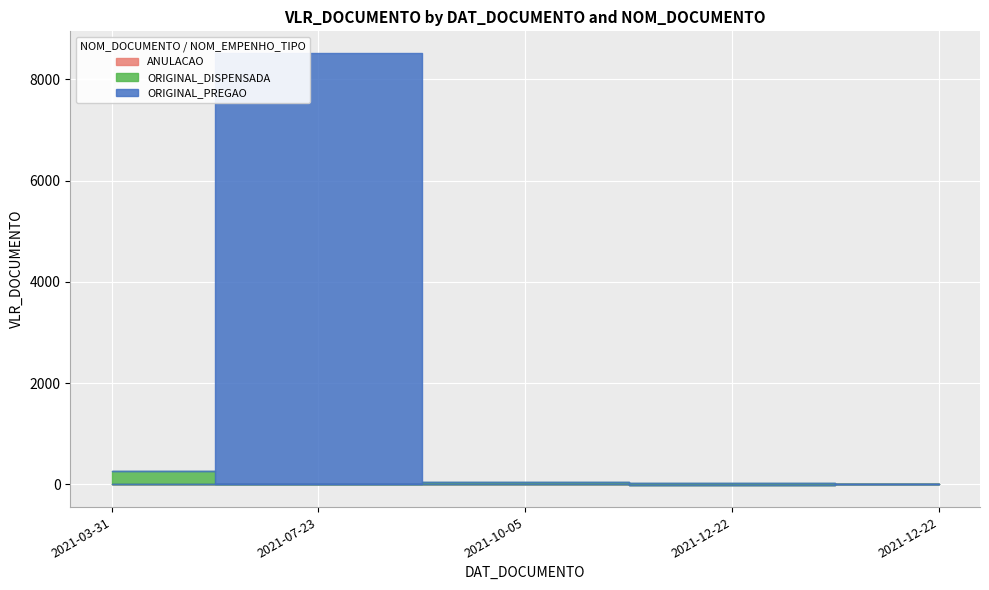

Which series has the largest total across all categories?

ORIGINAL_PREGAO